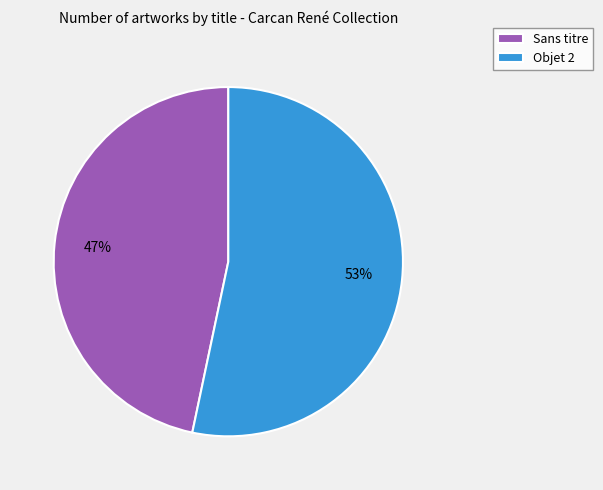

Is it true that Sans titre is 47% of the pie?

True